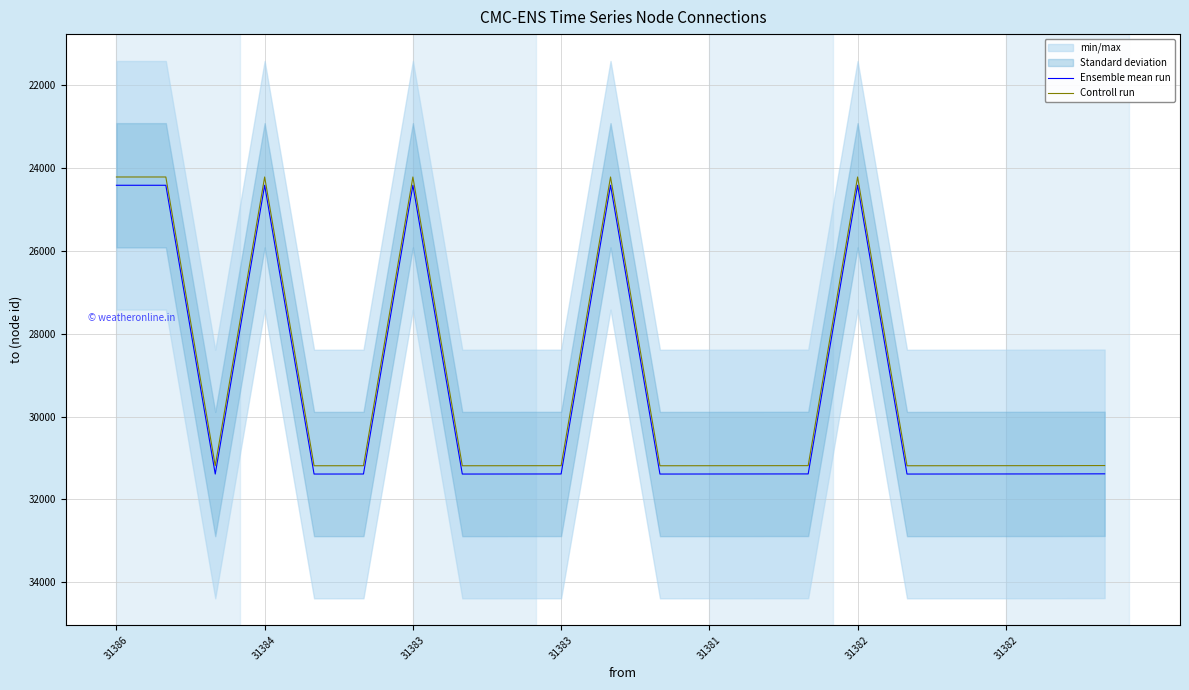

At how many categories does at least one series exceed 28093?

15